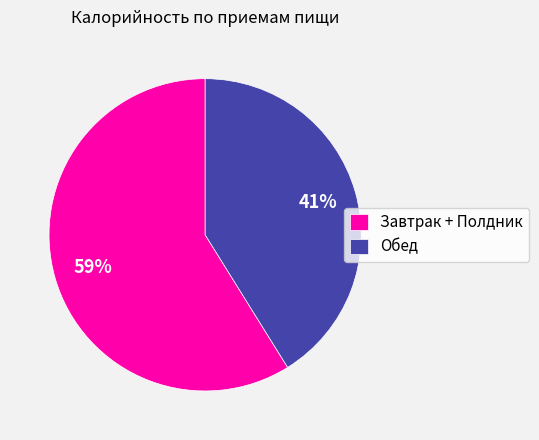

True or false: Обед accounts for 41% of the total.

True